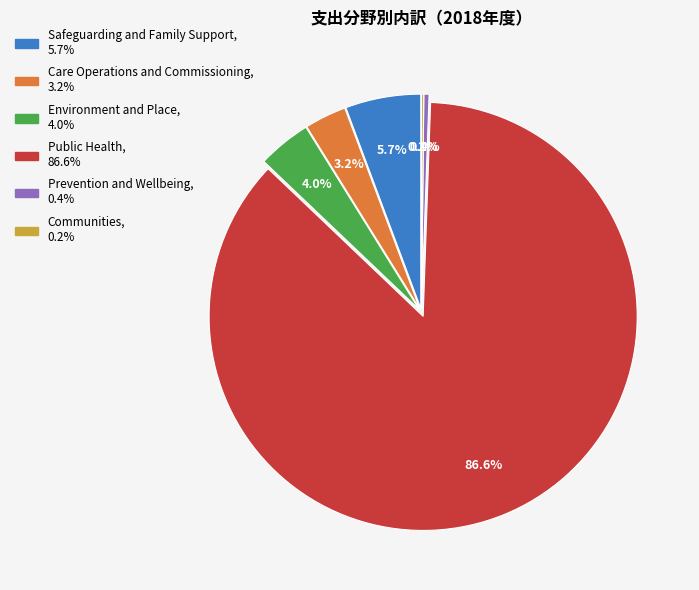

Is there a majority slice in this chart?

Yes